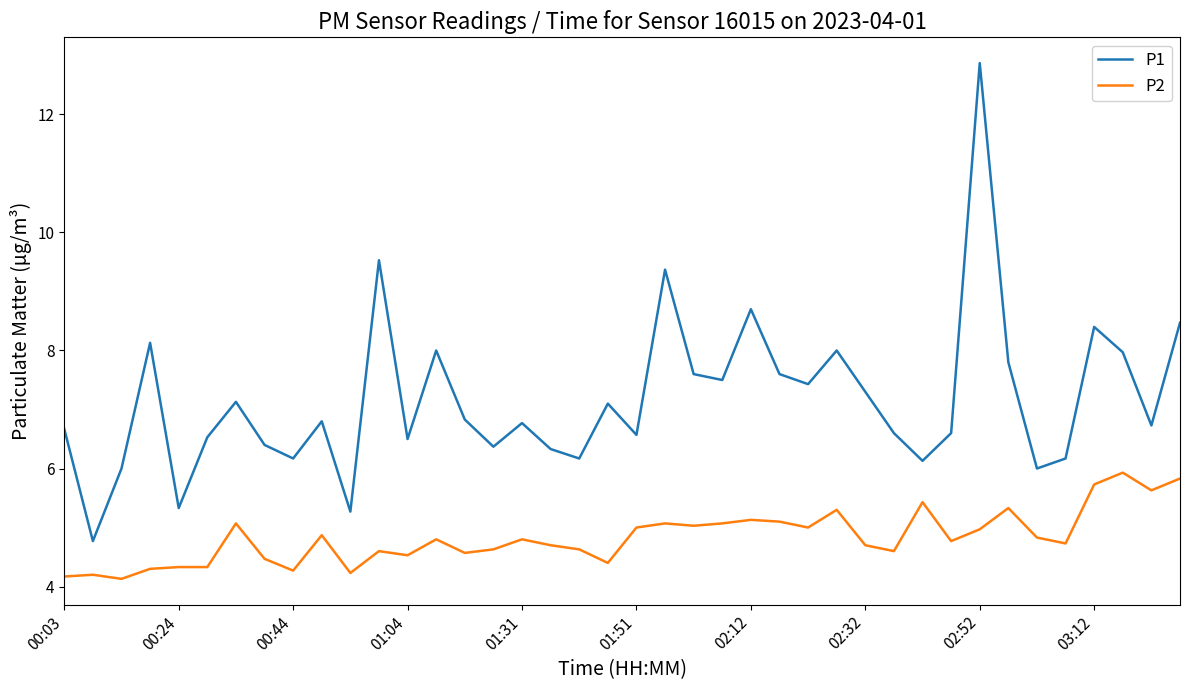

List the series in order of their overall mean, lowest first.

P2, P1